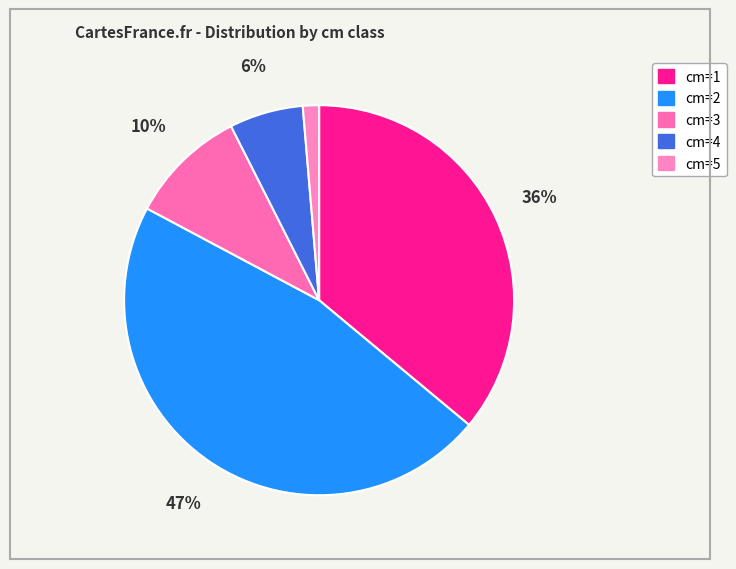

Between cm=5 and cm=4, which is larger?

cm=4